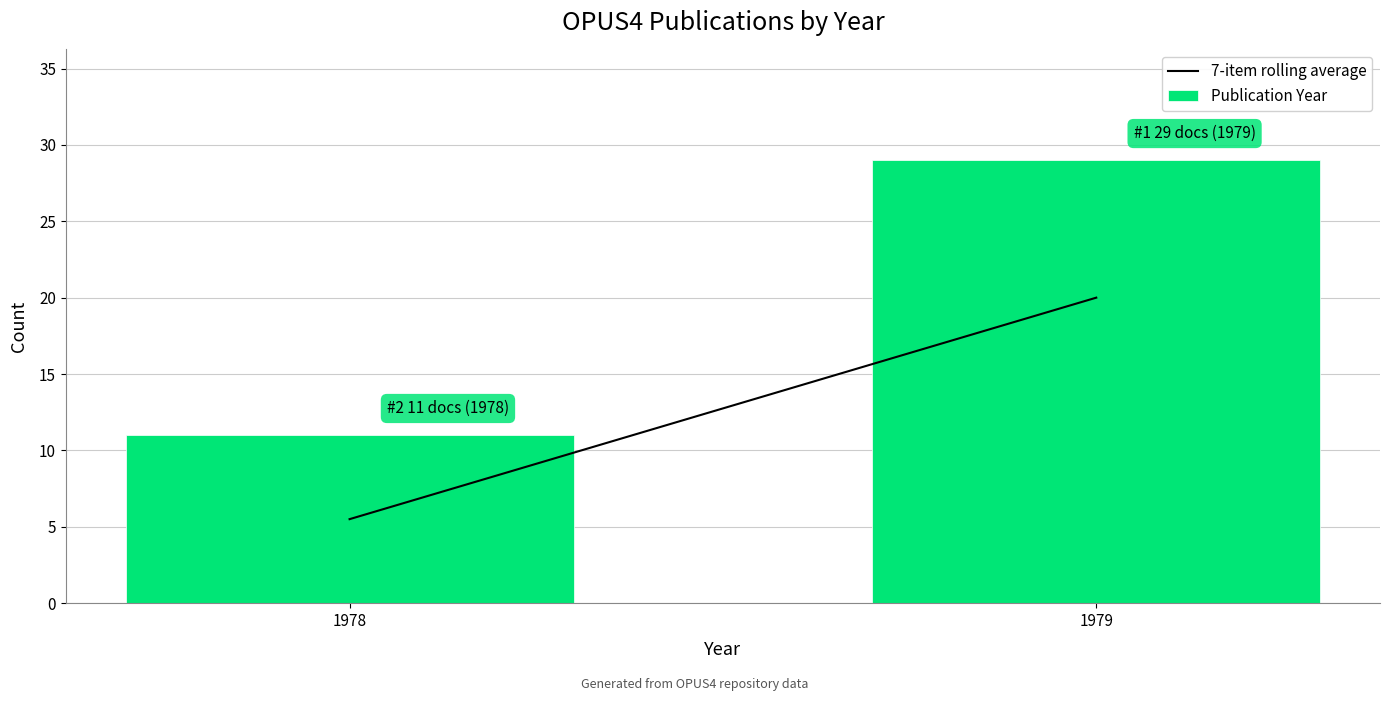

Reading left to right, transcribe all the data shown in this chart.

1978=11	1979=29